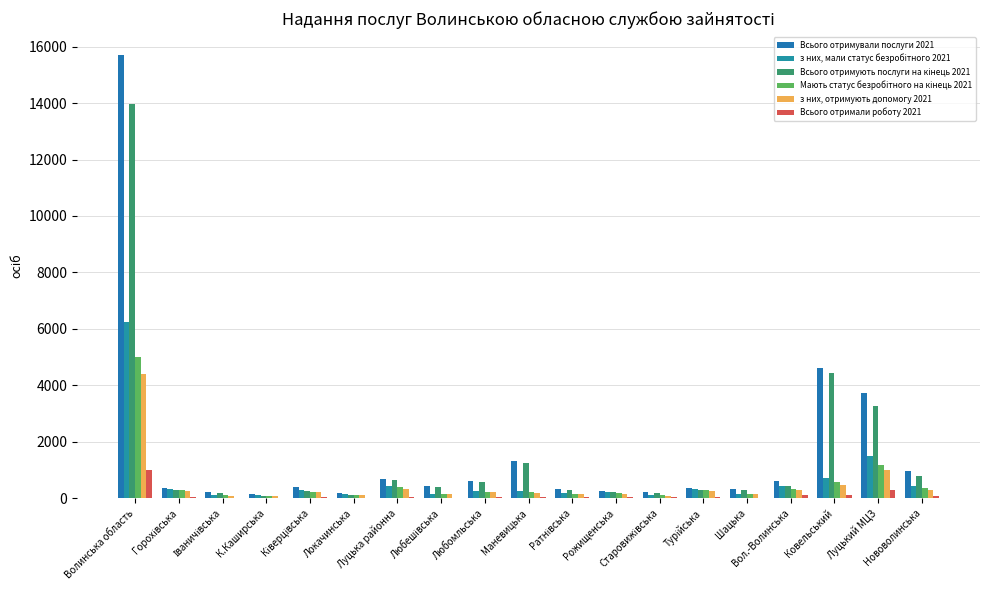

True or false: Мають статус безробітного на кінець 2021 has a value of 74 at К.Каширська.

True